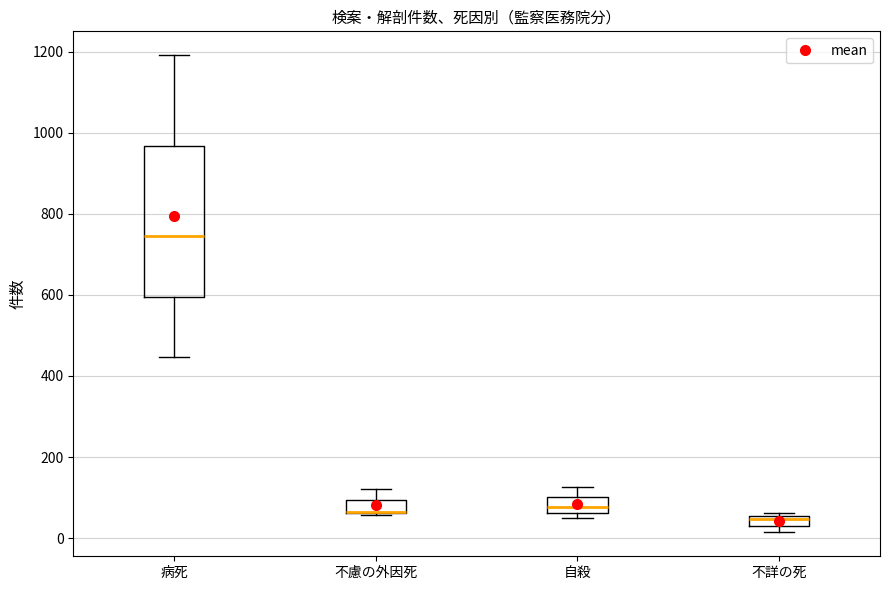

Where does the median line of the box for 病死 sit on the y-axis? The values are not printed on the chart, so give them approximately, as read against the axis.

740